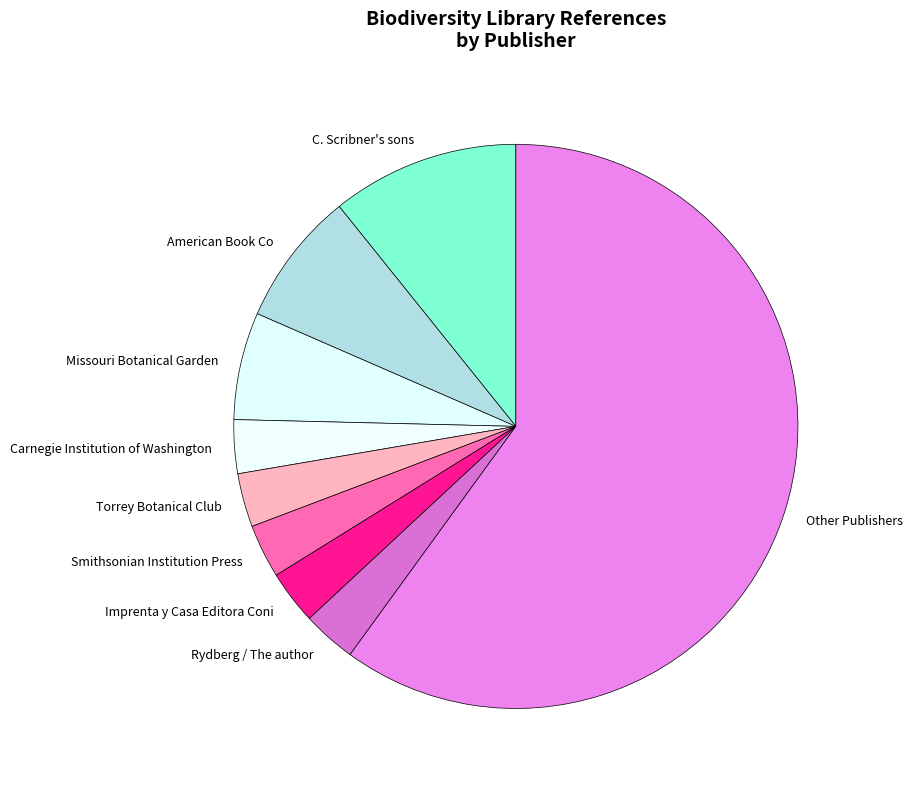

Do Rydberg / The author and Carnegie Institution of Washington together represent more than half of the pie?

No